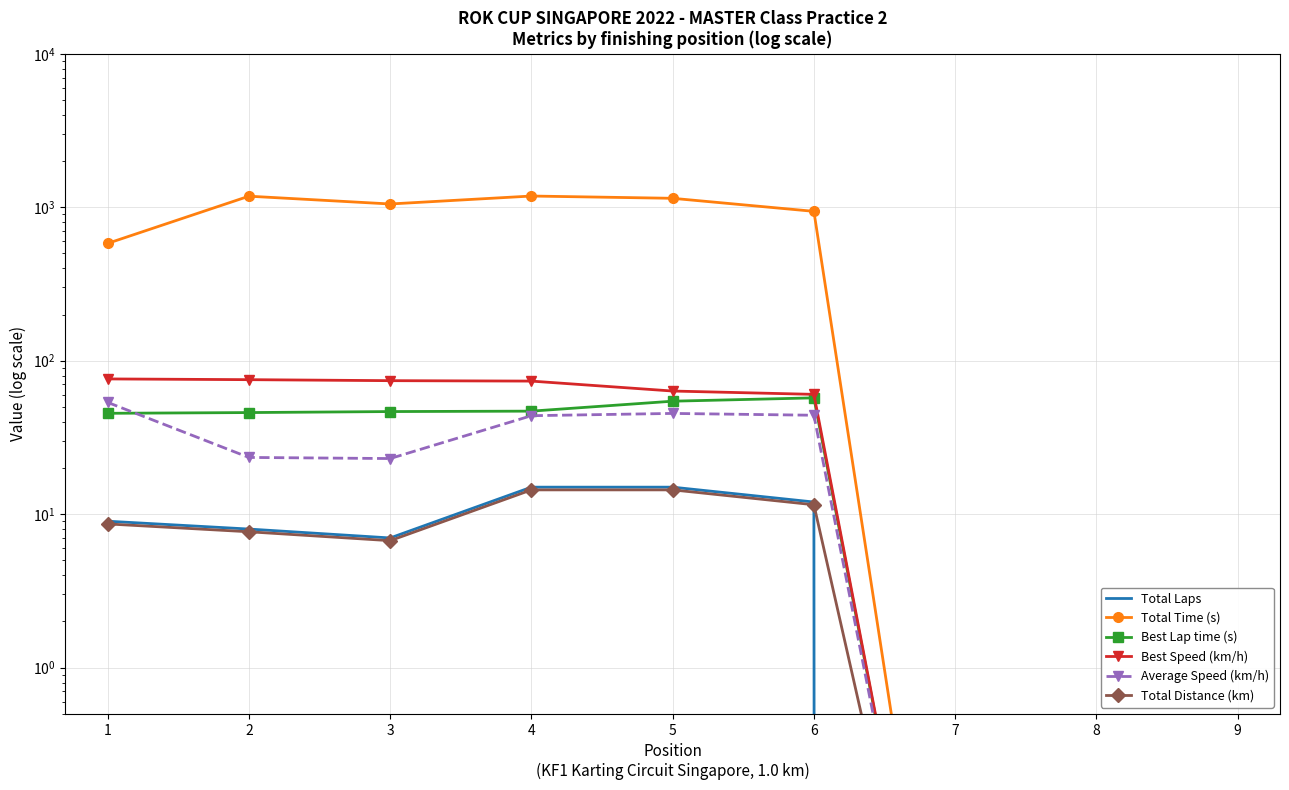

True or false: Best Speed (km/h) and Best Lap time (s) cross at least once.

False